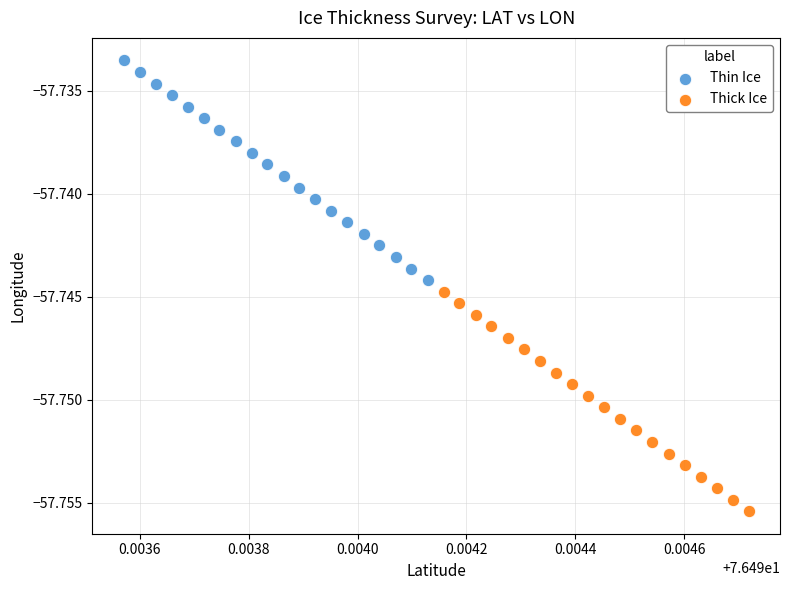

Which series has the largest Y range (max minus min)?

Thin Ice